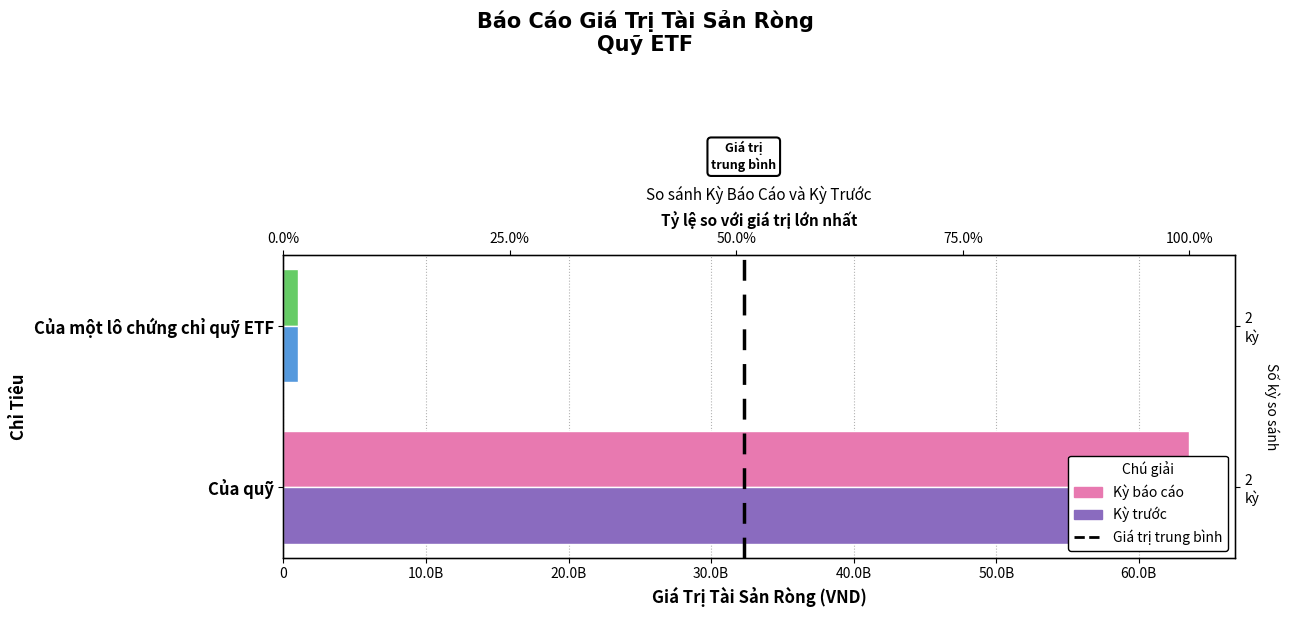

At how many categories does at least one series exceed 33334746682?

1